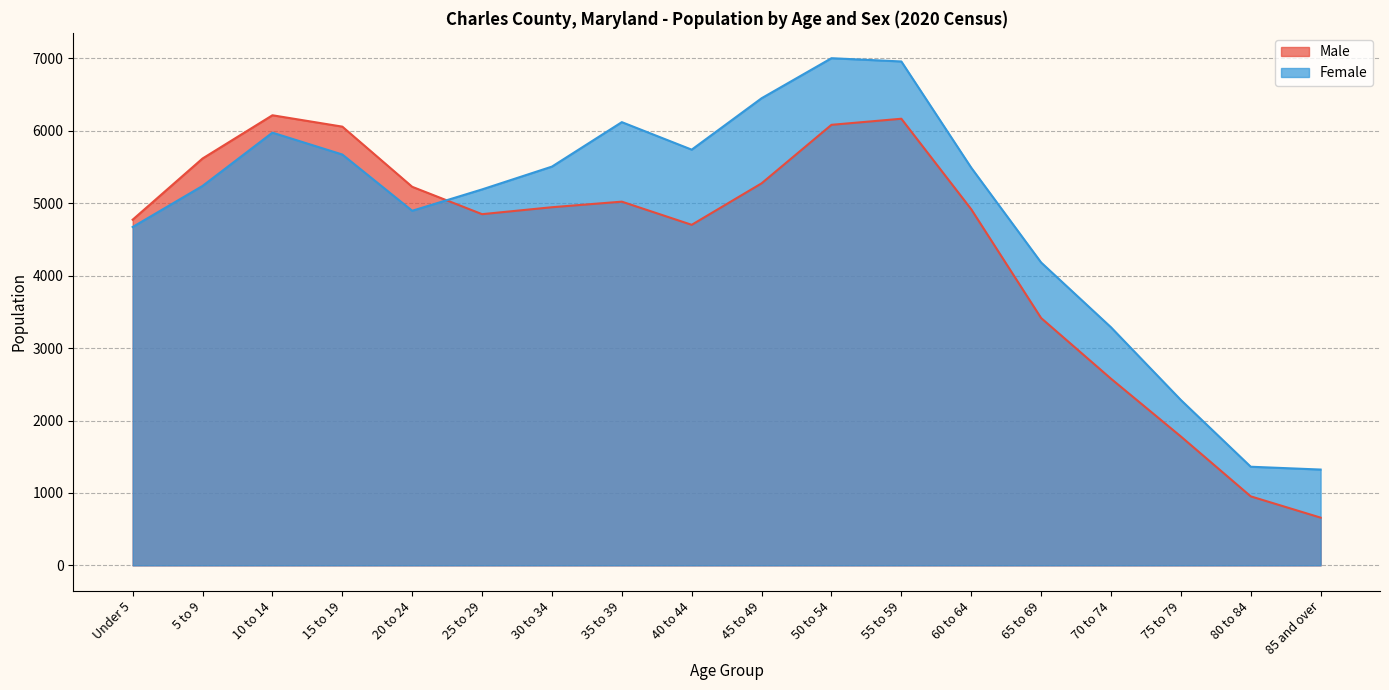

Where is the first local maximum for Male?

10 to 14